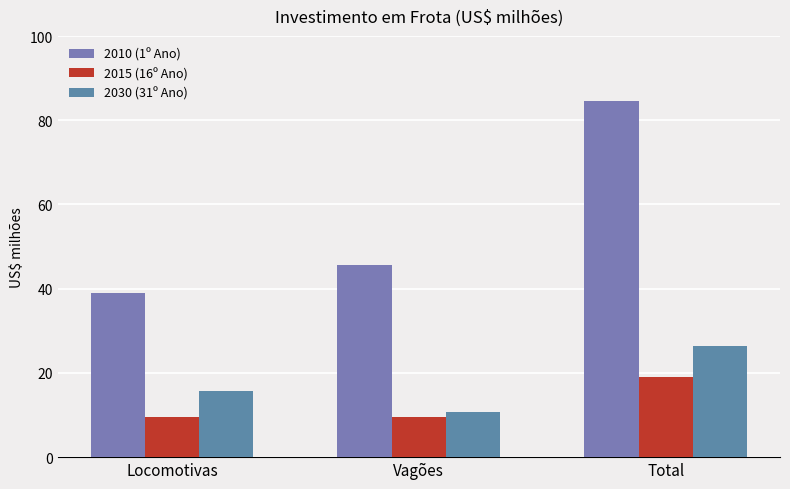

What position from the right is Vagões?

2